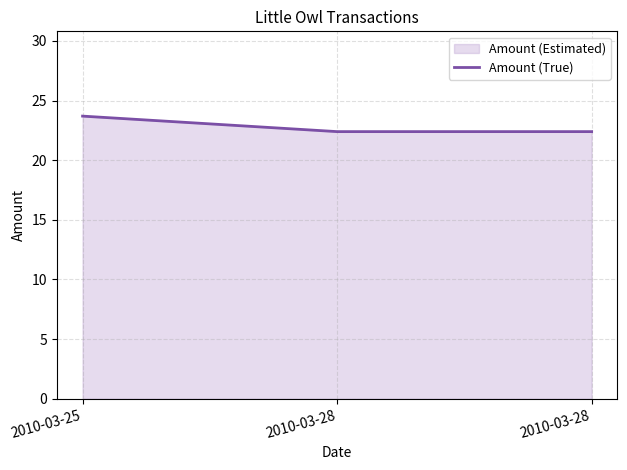

Rank the categories by value from highest to lowest.

2010-03-25, 2010-03-28, 2010-03-28